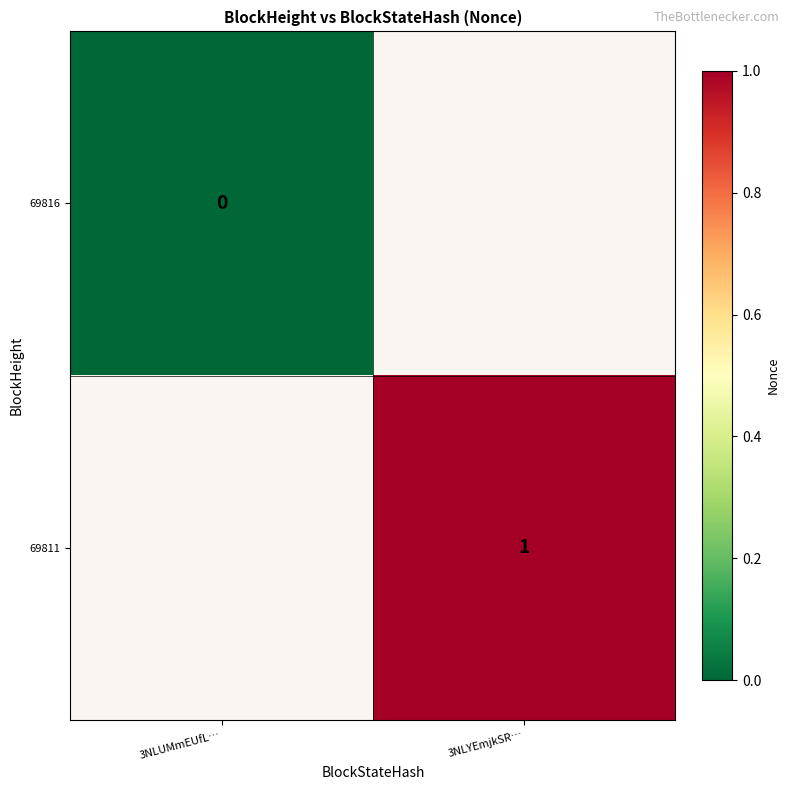

The 69811 series shows 1 at 3NLYEmjkSR…. True or false?

True